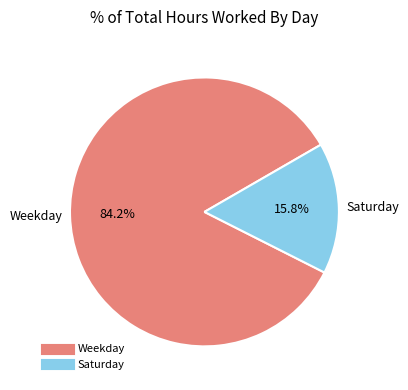

Is there any slice that represents more than half of the pie?

Yes